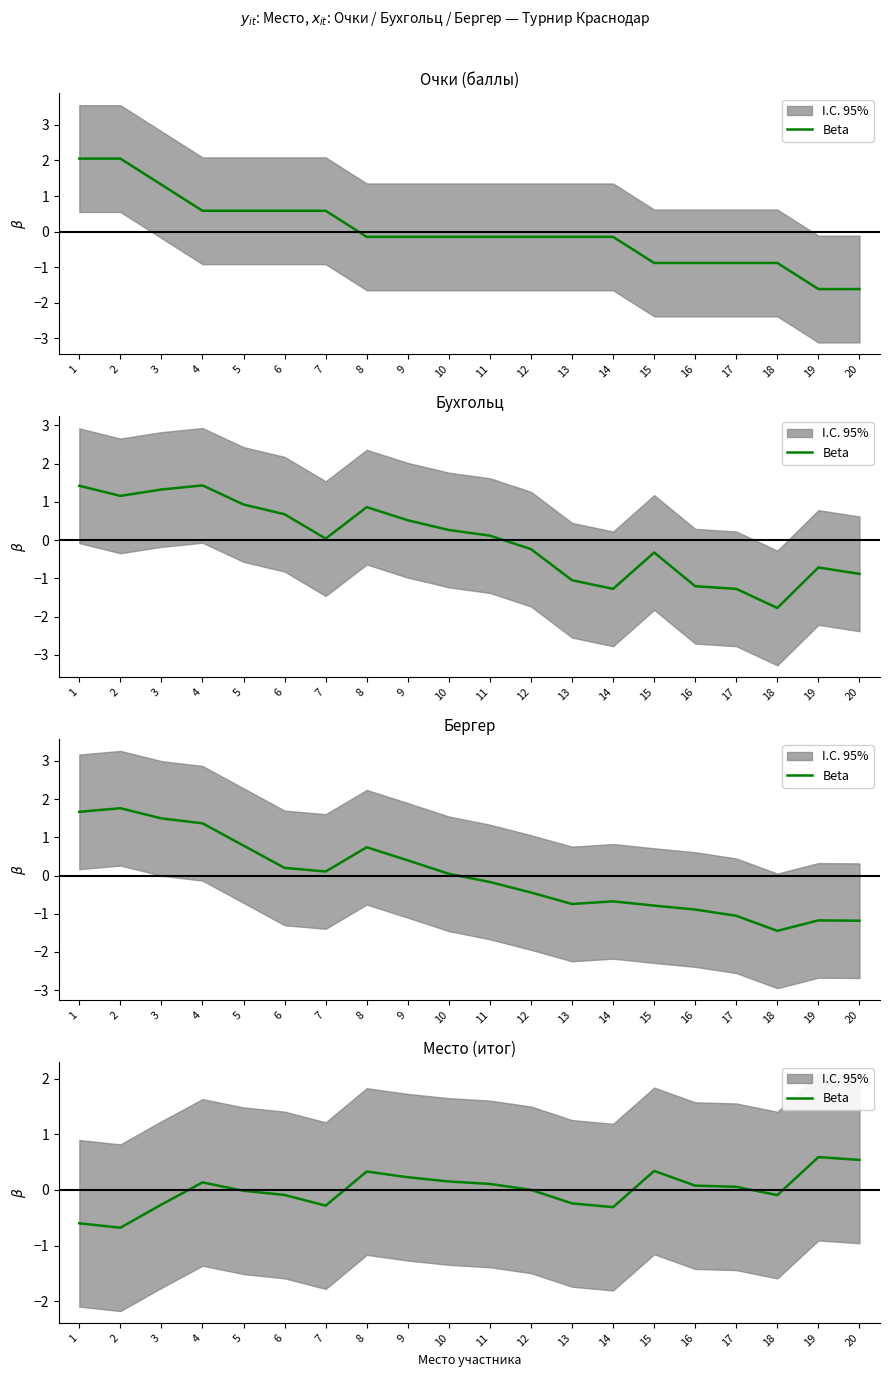

The value at 8 is 0.1. True or false?

False